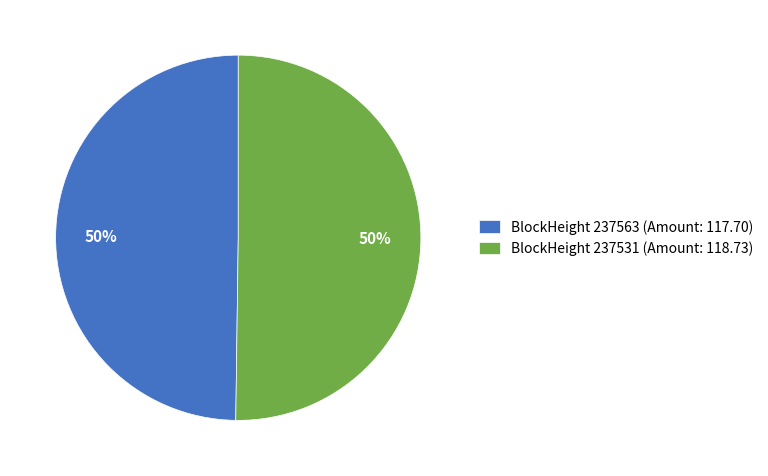

To the nearest percent, what is the average slice percentage?

50%